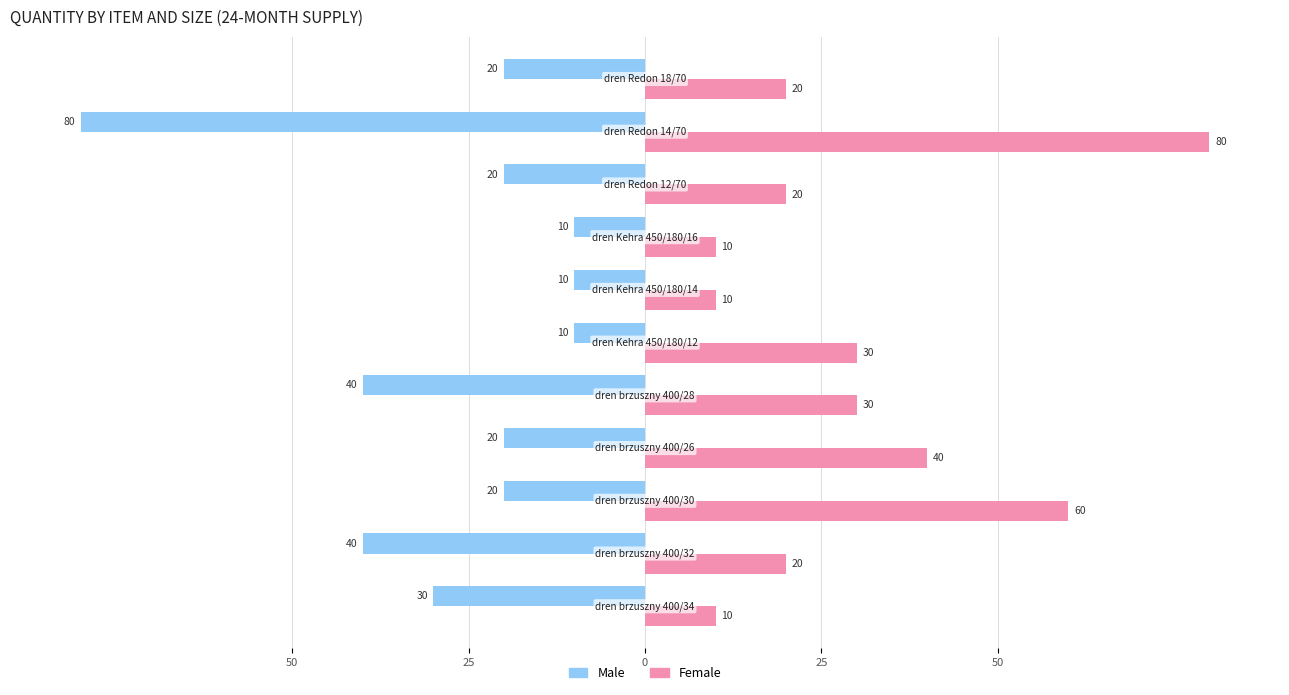

What are all the series names shown in the legend?

Male, Female